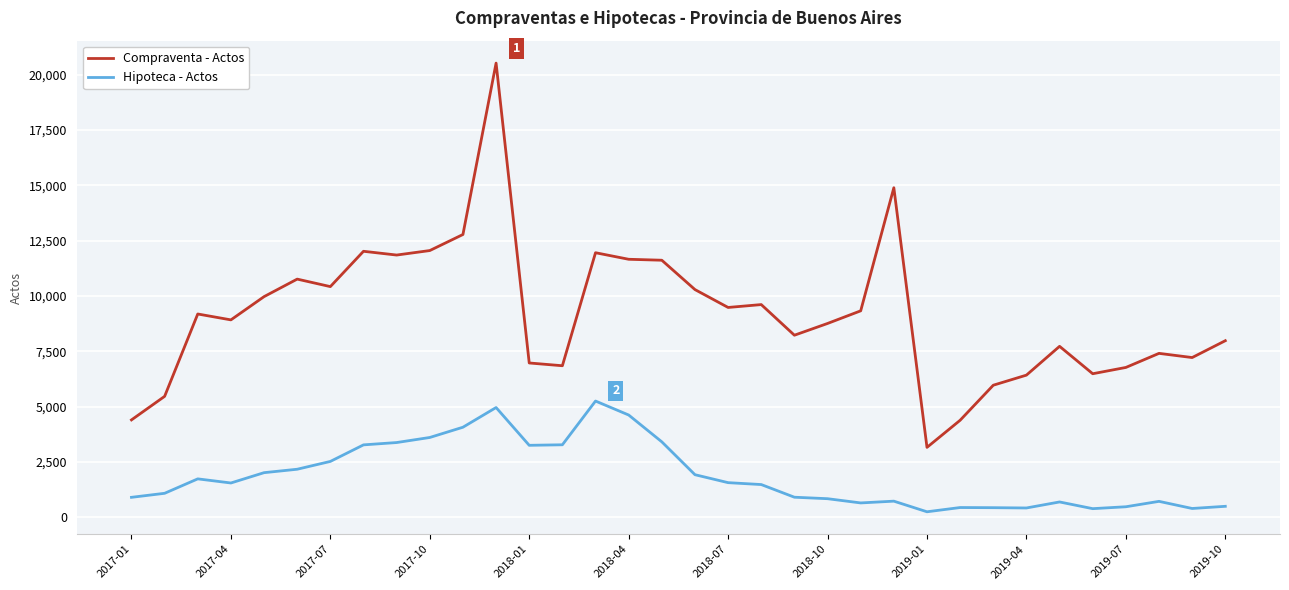

Which series has the largest total across all categories?

Compraventa - Actos